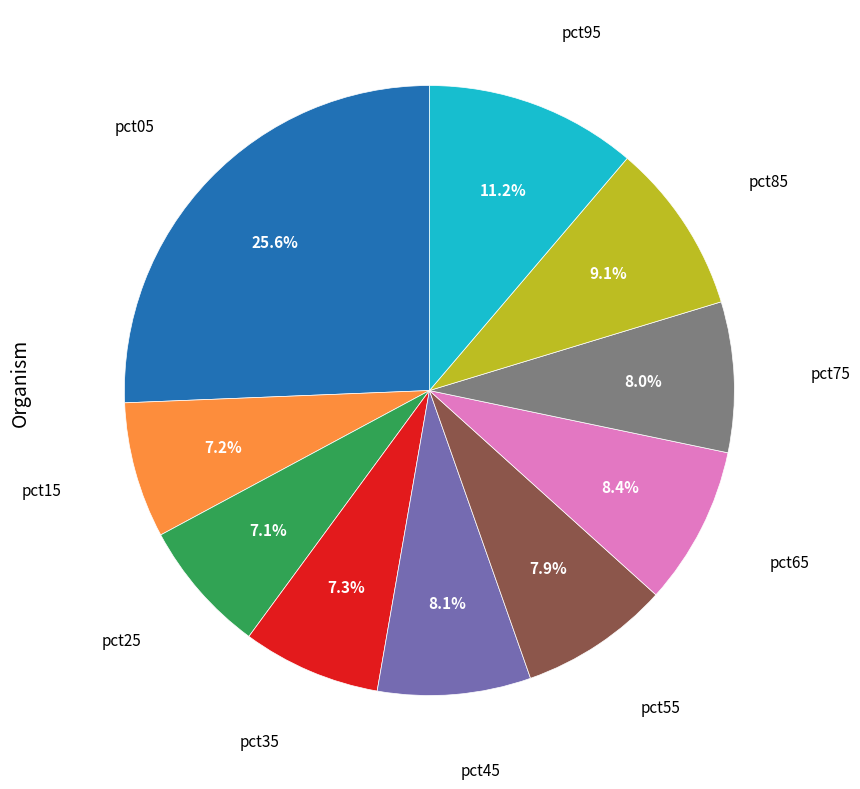

How many segments does this pie chart have?

10